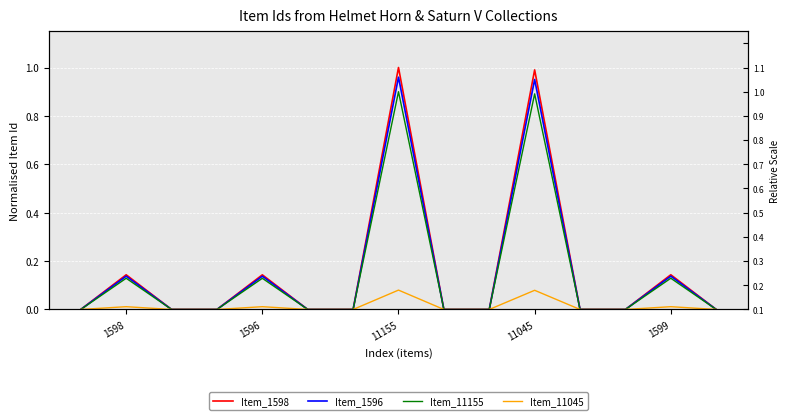

True or false: Item_11155 has more than 0 points higher than both neighbors.

True